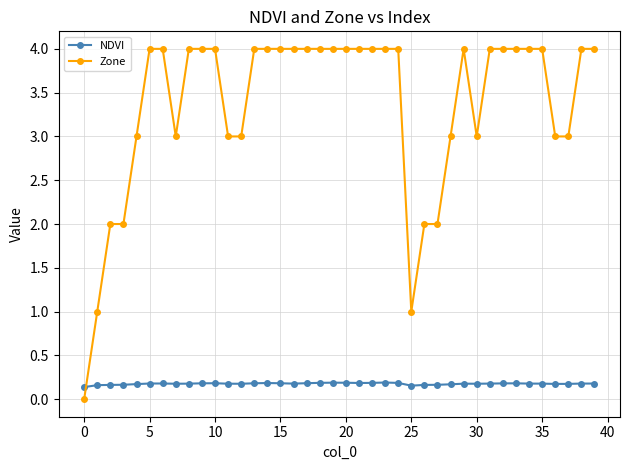

What is the value of the Zone point at the 28th from the left?

2.0